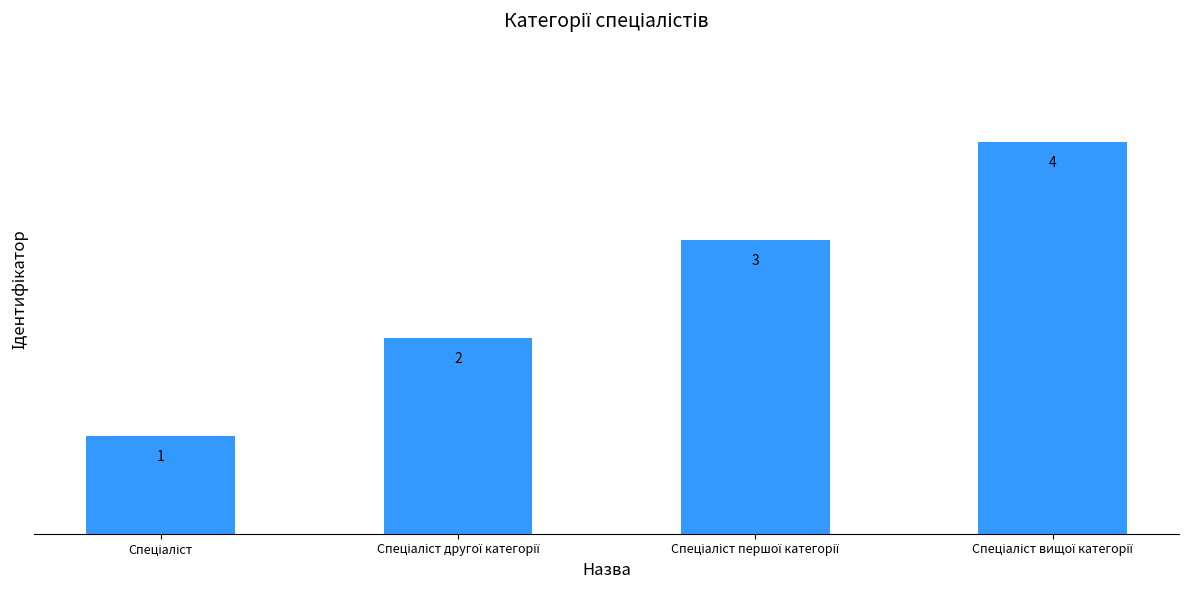

What is the value of the 3rd bar from the left?

3